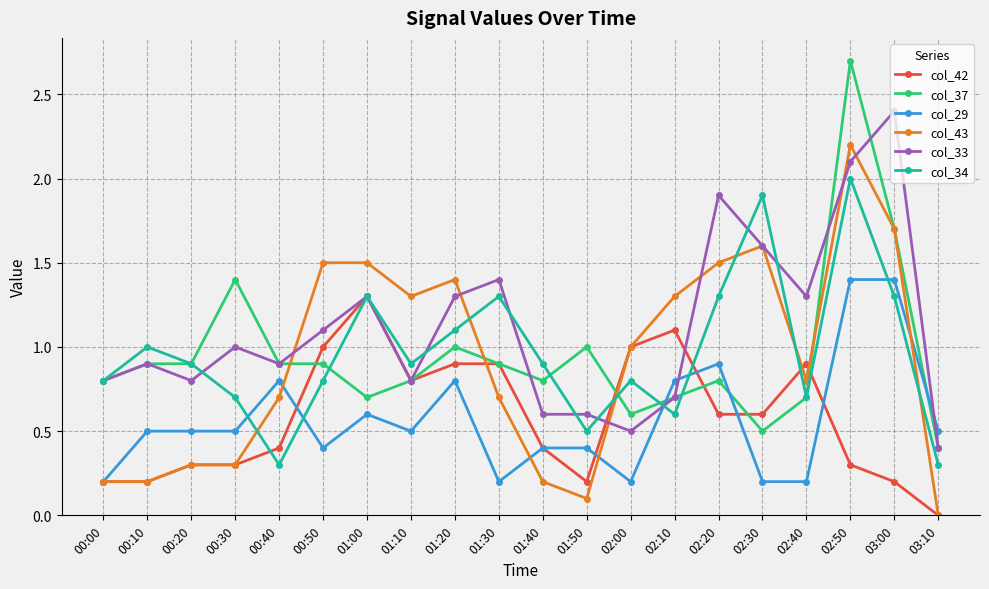

Which series has the widest spread of values?

col_37